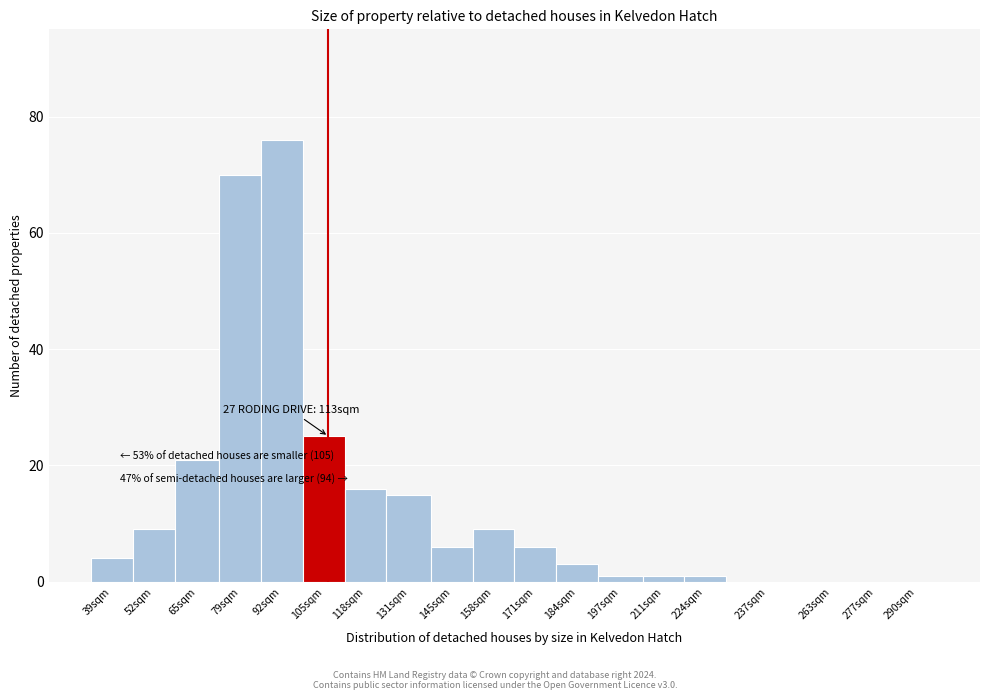

Reading right to left, transcribe all the data shown in this chart.

290sqm=0	277sqm=0	263sqm=0	237sqm=0	224sqm=1	211sqm=1	197sqm=1	184sqm=3	171sqm=6	158sqm=9	145sqm=6	131sqm=15	118sqm=16	105sqm=25	92sqm=76	79sqm=70	65sqm=21	52sqm=9	39sqm=4